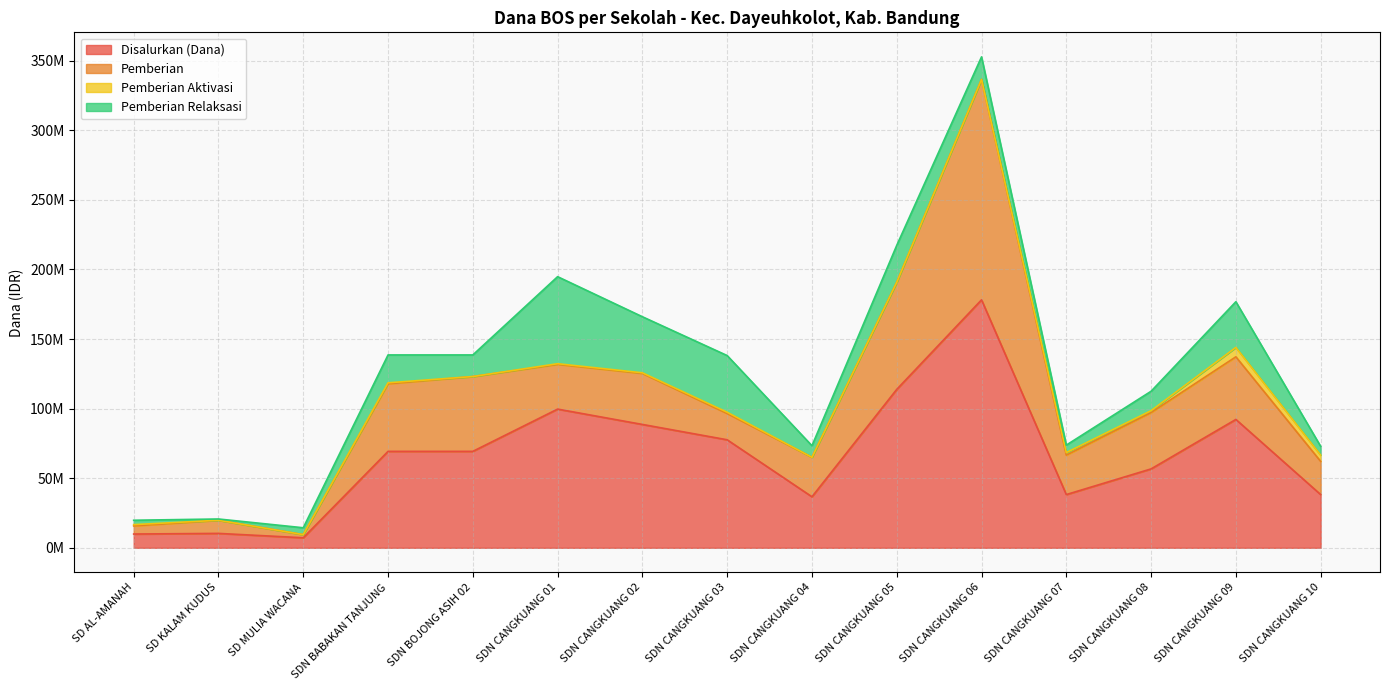

Which series changed the most between SDN CANGKUANG 02 and SDN CANGKUANG 10?

Disalurkan (Dana)